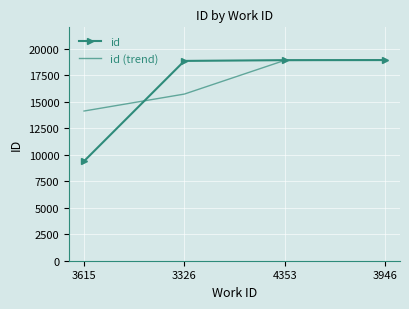

The id (trend) series shows 15709.7 at 3326. True or false?

True